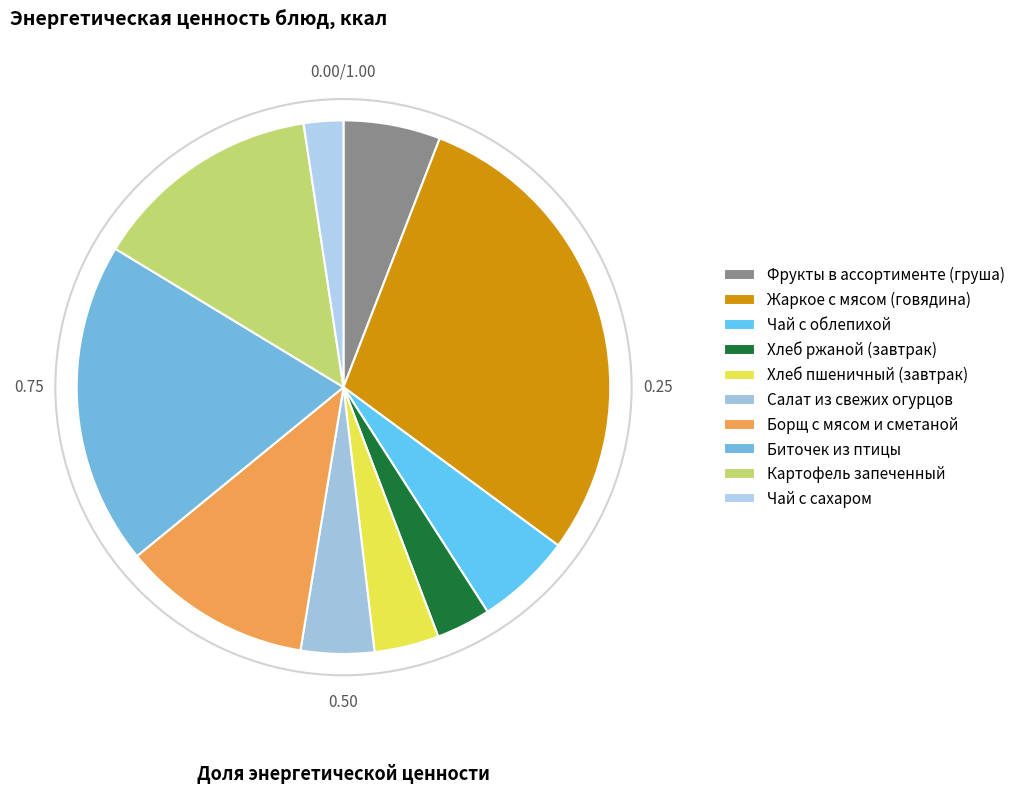

Does Чай с сахаром account for over 50% of the chart?

No